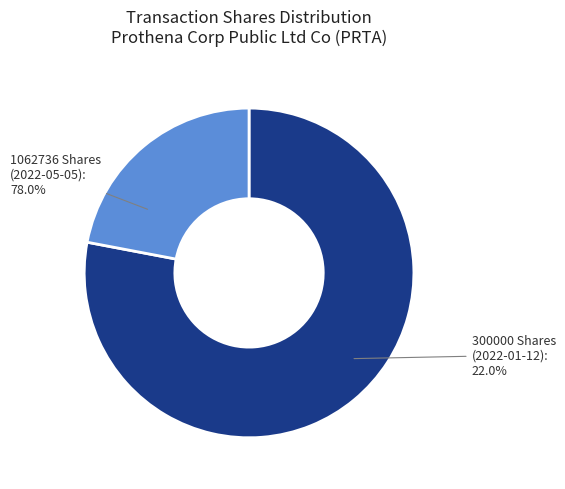

What is the change in value from 1062736 Shares
(2022-05-05) to 300000 Shares
(2022-01-12)?

-762736